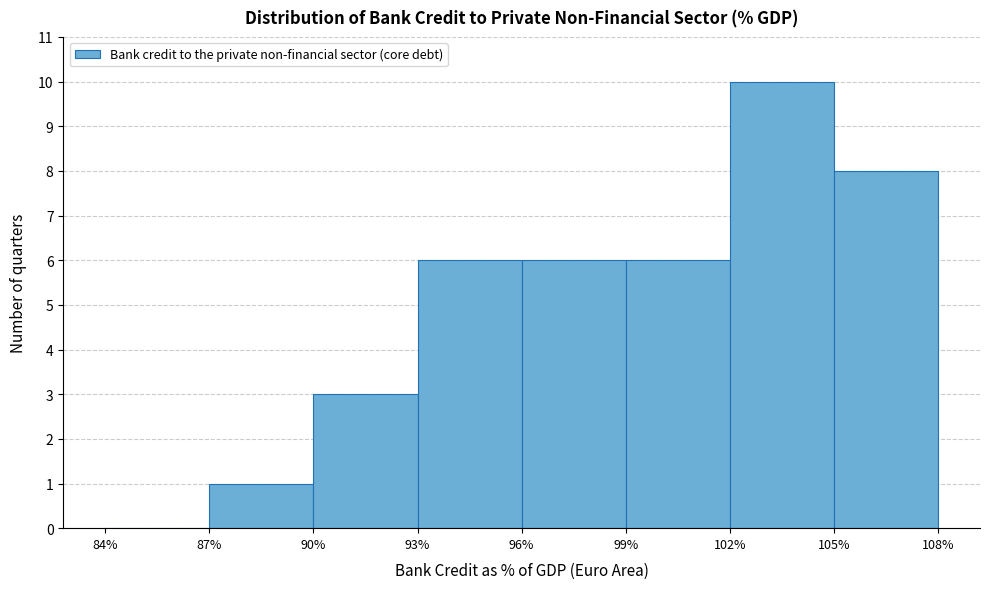

Reading left to right, transcribe this chart: for each bar, give the range it covers on the x-axis and its height. The values are not printed on the chart, so give them approximately, as read against the axis.

84% to 87%: 0
87% to 90%: 1
90% to 93%: 3
93% to 96%: 6
96% to 99%: 6
99% to 102%: 6
102% to 105%: 10
105% to 108%: 8